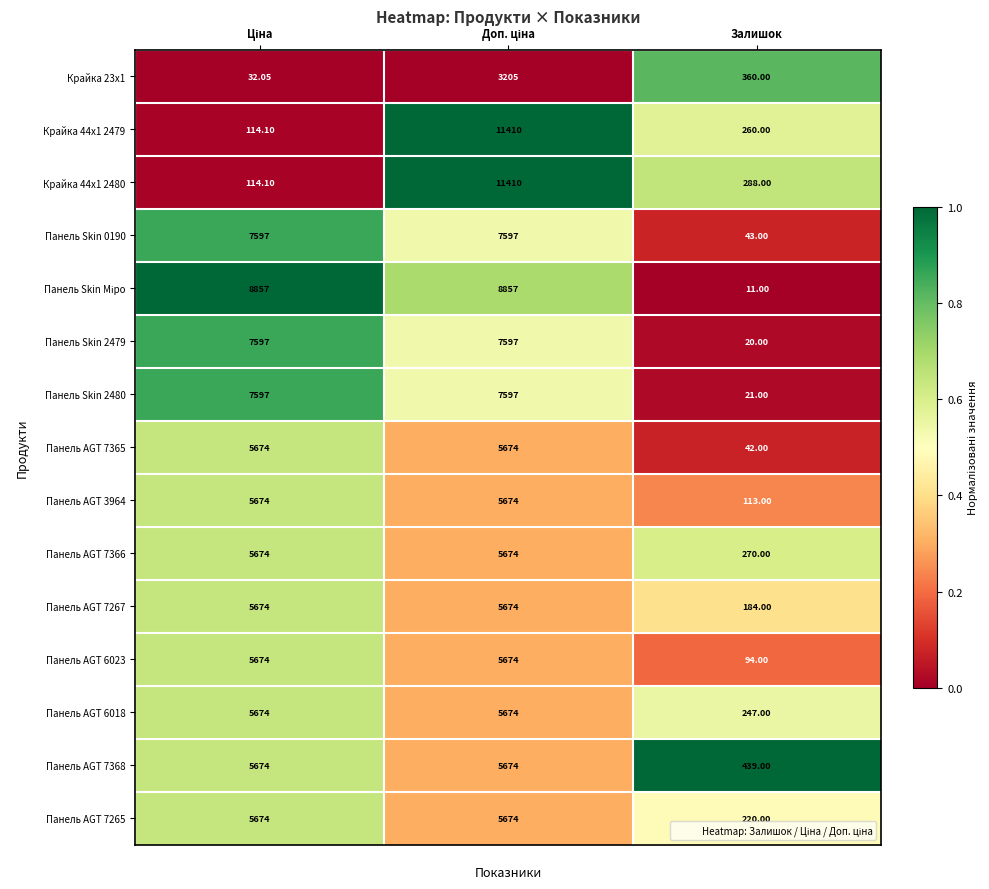

At which category does the chart reach its minimum across all series?

Залишок